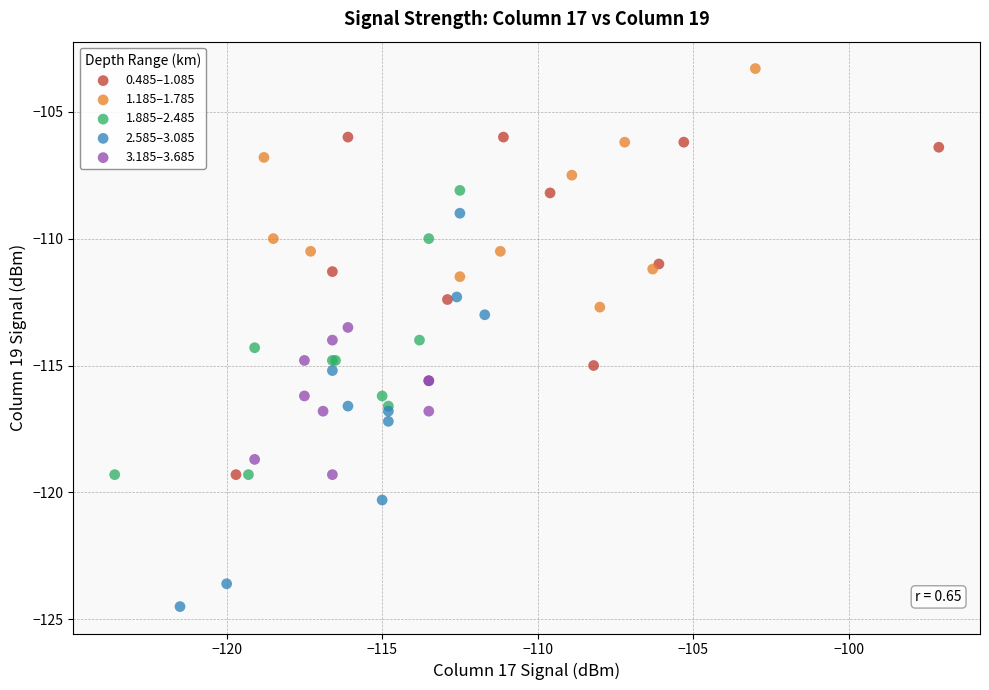

Which series reaches the maximum Y coordinate?

1.185–1.785